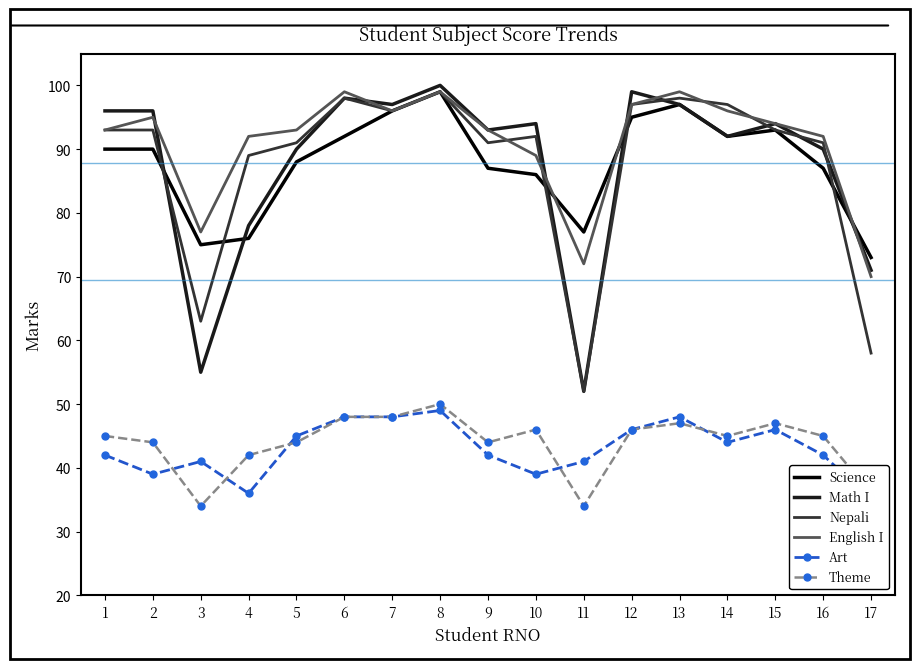

What is the lowest value of the Math I series?

52